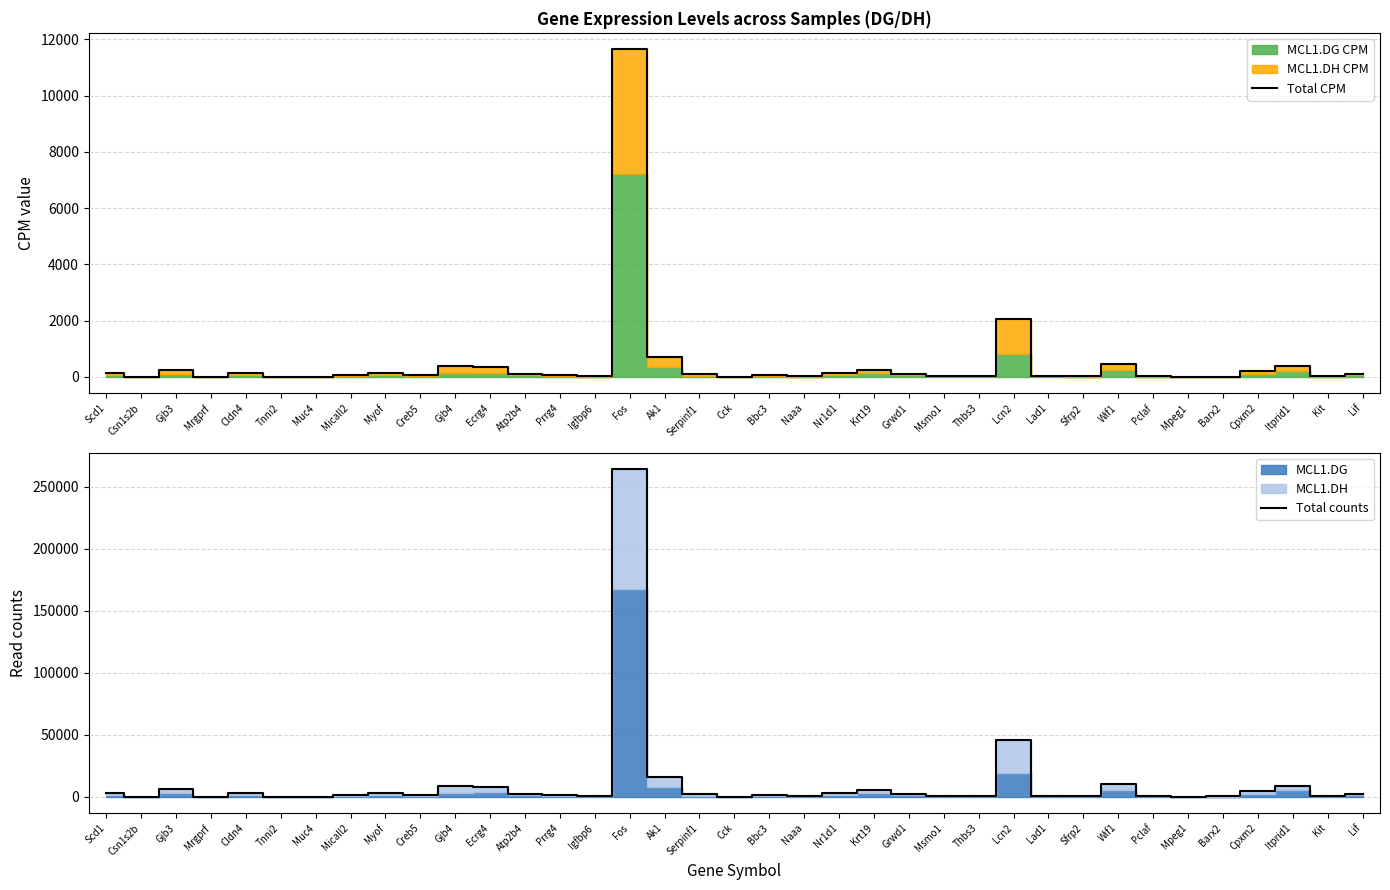

Where is Total CPM nearest to the value 5824?

Lcn2